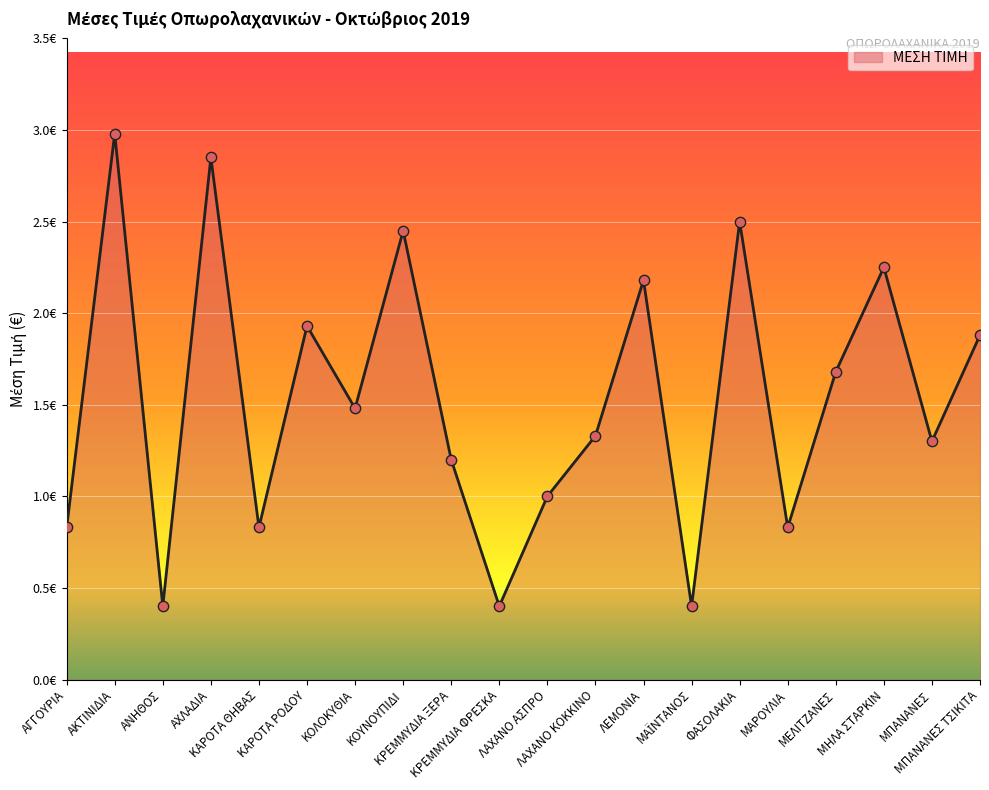

Between ΚΡΕΜΜΥΔΙΑ ΞΕΡΑ and ΛΕΜΟΝΙΑ, which is larger?

ΛΕΜΟΝΙΑ